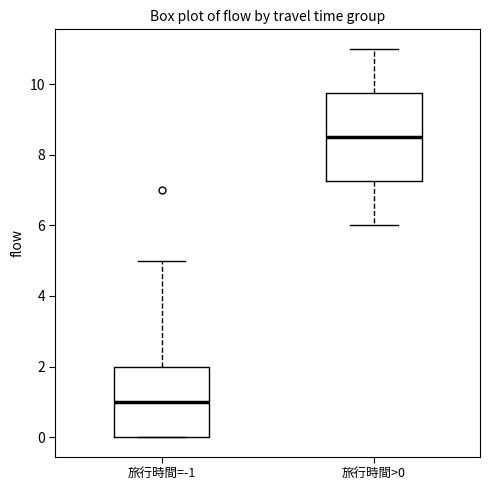

Where does the median line of the box for 旅行時間=-1 sit on the y-axis? The values are not printed on the chart, so give them approximately, as read against the axis.

1.0